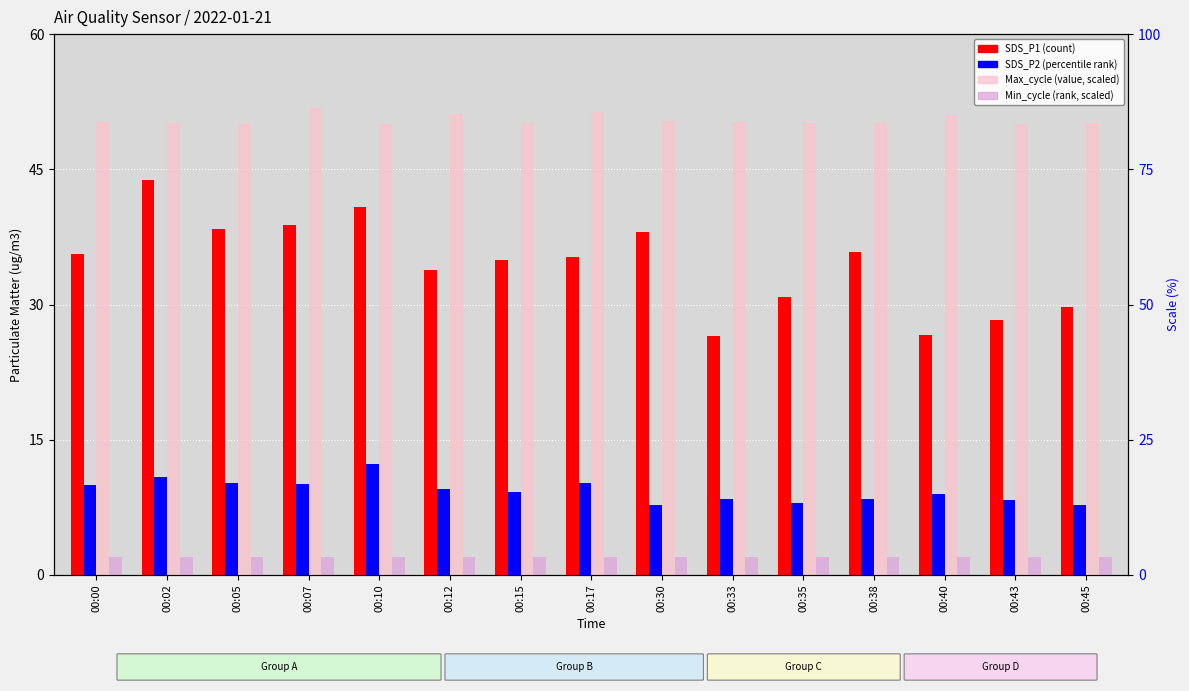

What is the value of the Max_cycle (scaled) bar at the 7th from the left?

50.1